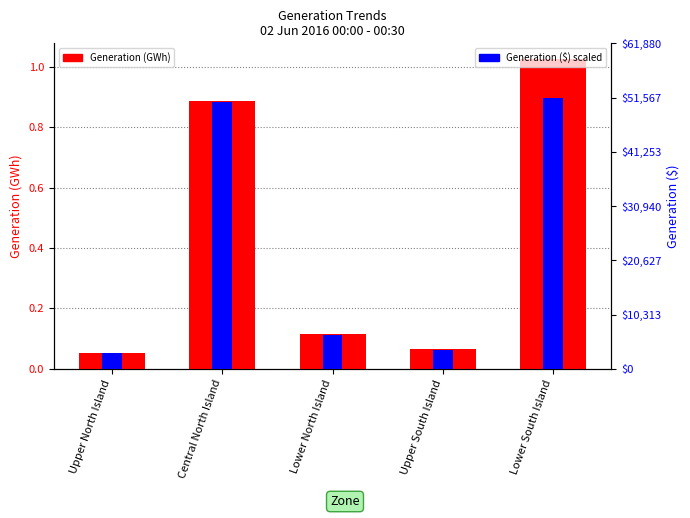

At how many categories does at least one series exceed 0?

5